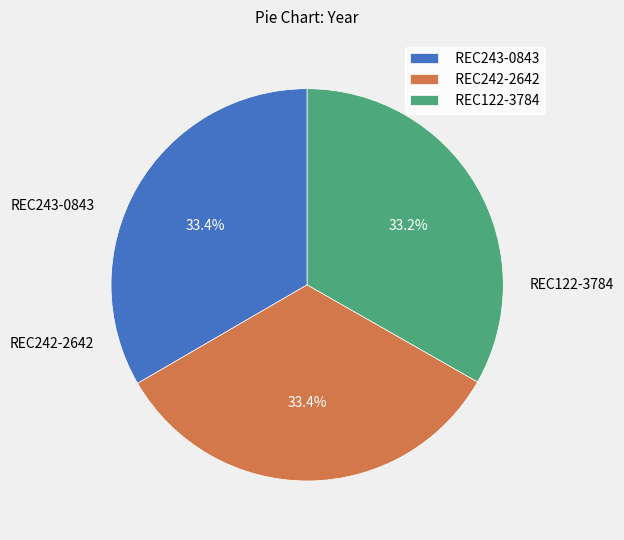

Count the number of slices in the pie.

3